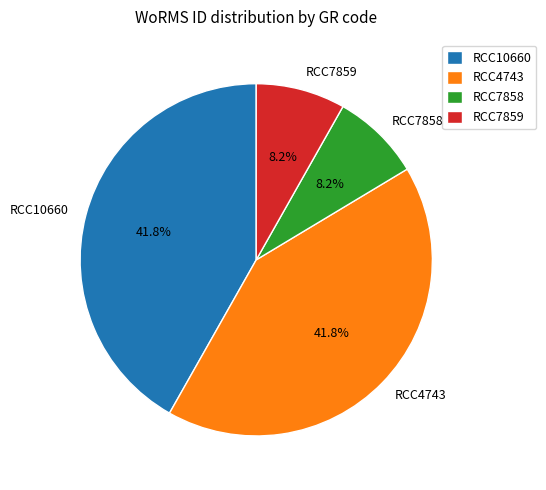

What percentage is the RCC7859 slice, to the nearest percent?

8%